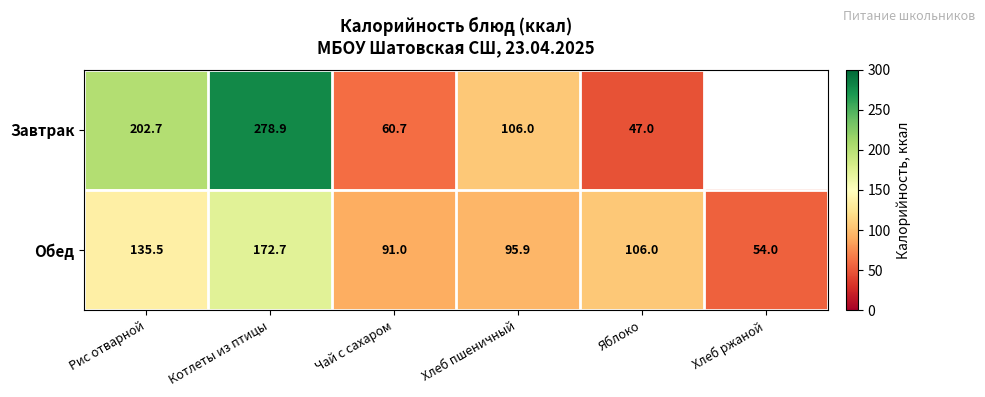

What is the sum of all Обед values?

655.1